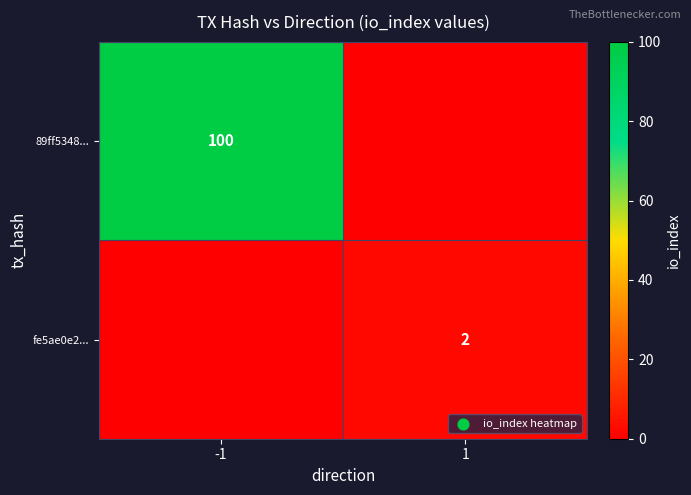

The 89ff5348... series shows 148 at -1. True or false?

False